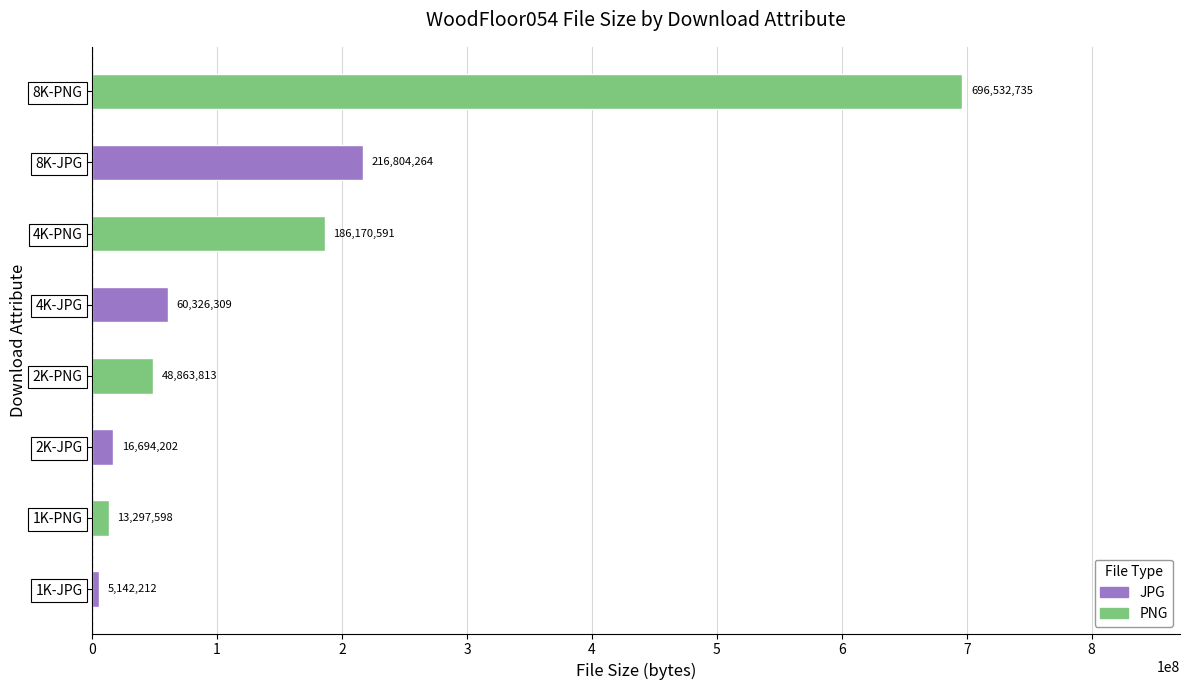

How many bars are there in total?

8